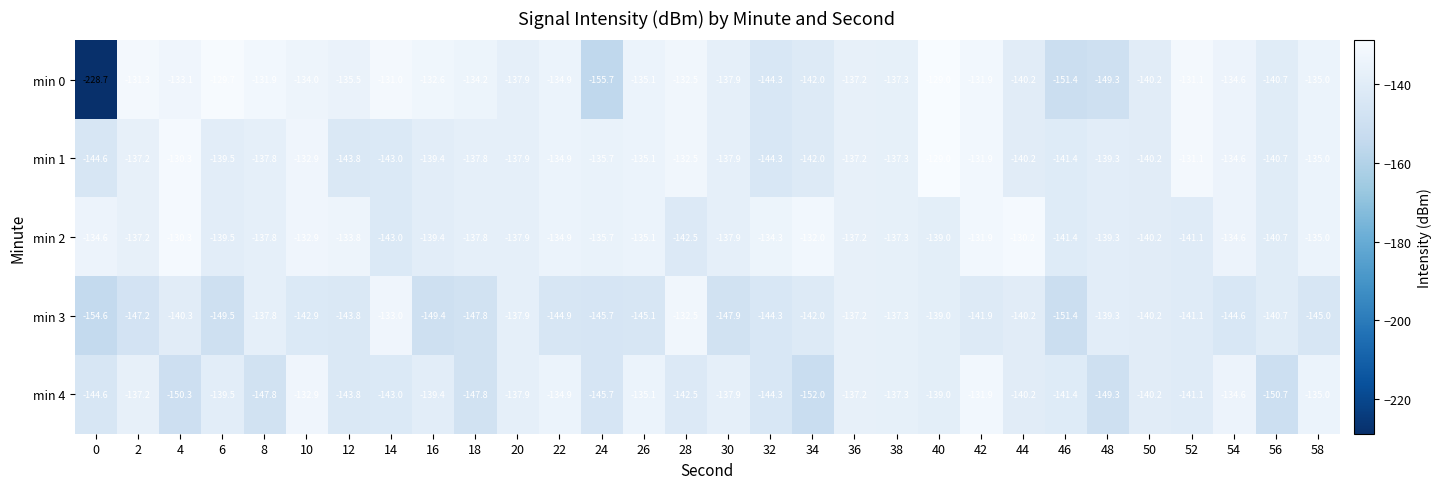

Which series has the largest range (max minus min)?

min 0